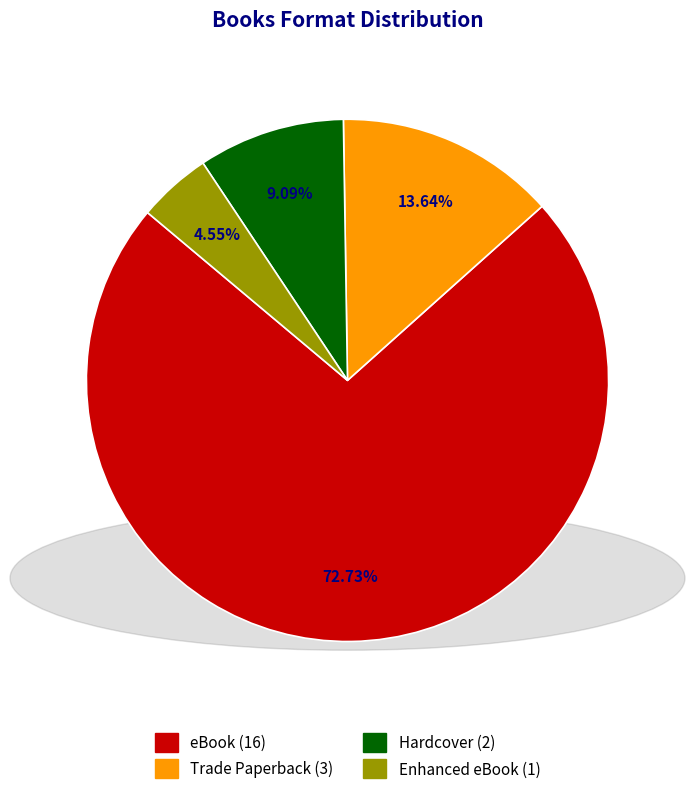

To the nearest percent, what percentage of the pie is eBook?

73%